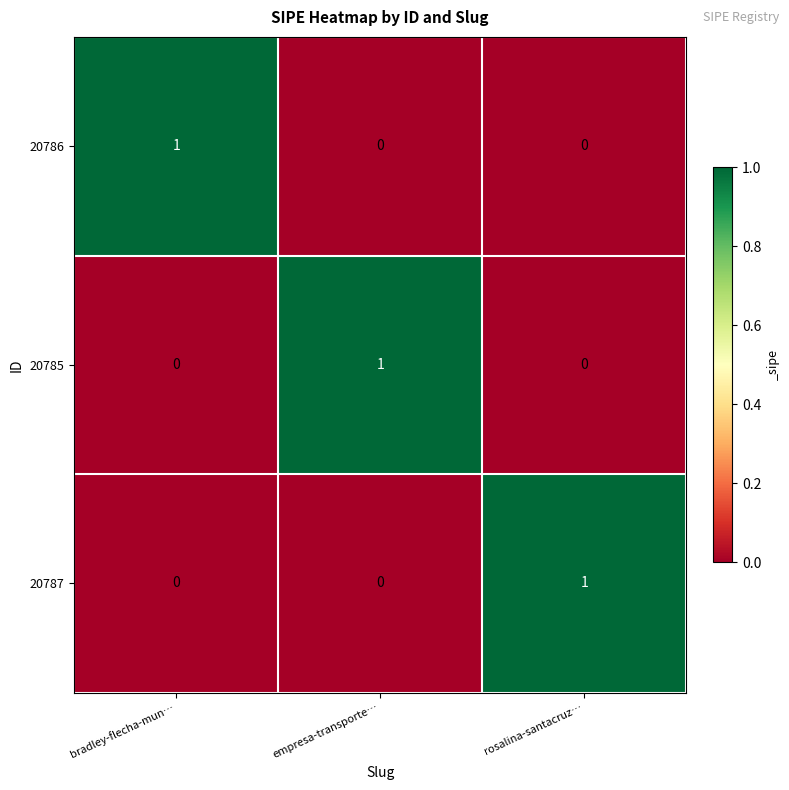

How many categories are shown in the chart?

3